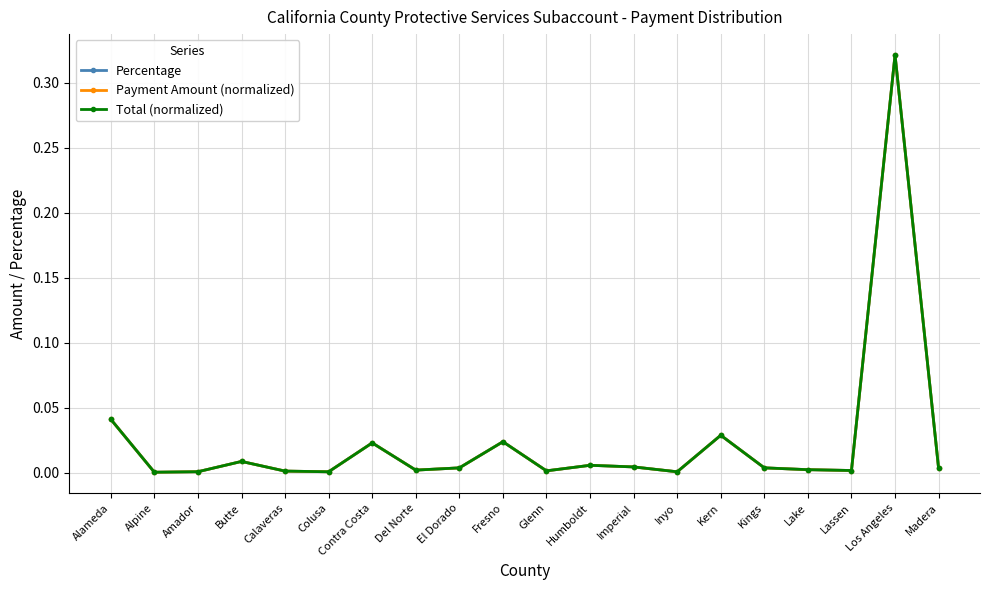

Rank the series by their maximum value, from highest to lowest.

Percentage, Payment Amount (normalized), Total (normalized)